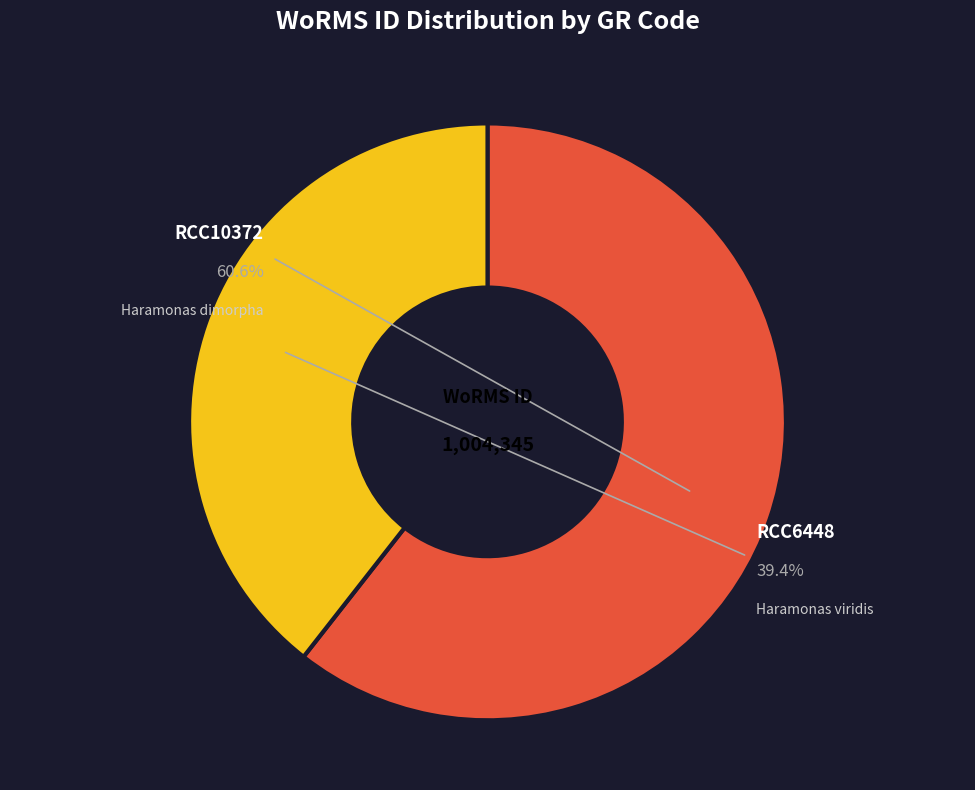

What is the largest slice in the pie chart?

RCC10372